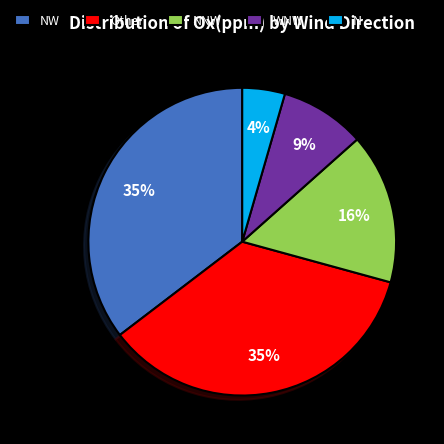

Is it true that NW is 35% of the pie?

True